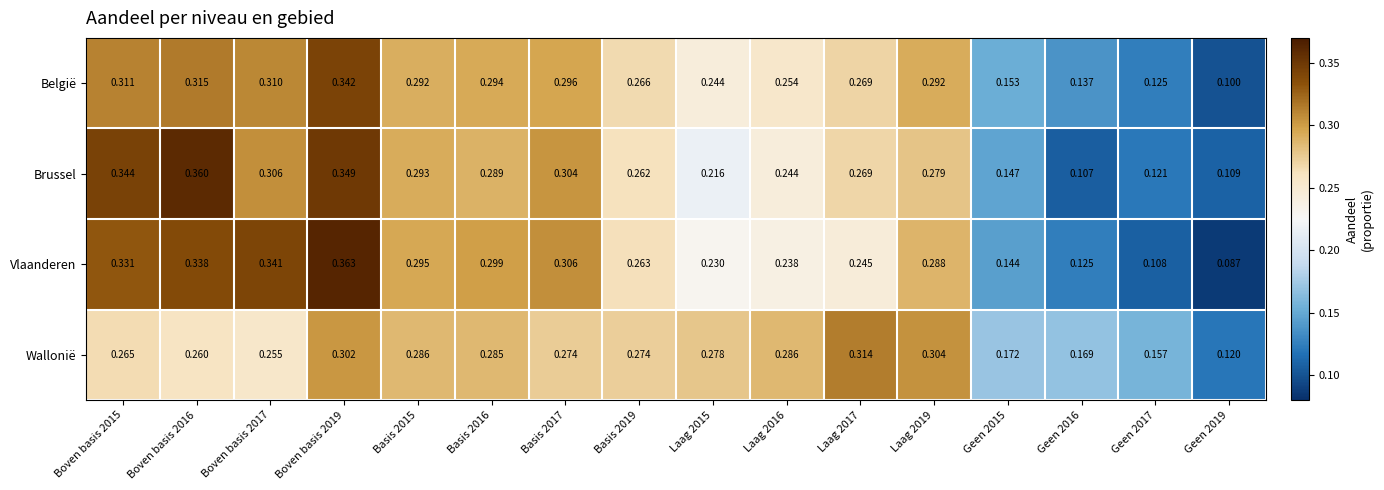

At Boven basis 2015, list the series in order from largest to smallest.

Brussel, Vlaanderen, België, Wallonië